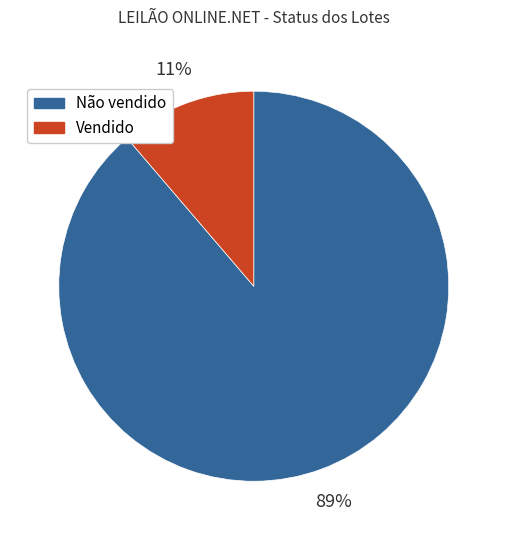

Combined, do Vendido and Não vendido account for over 50%?

Yes